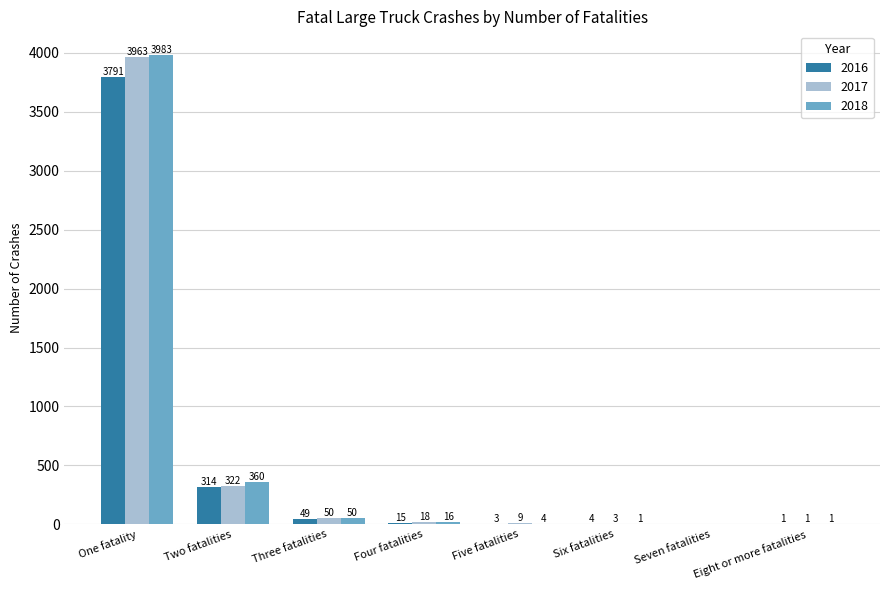

At which category is the sum across all series the highest?

One fatality